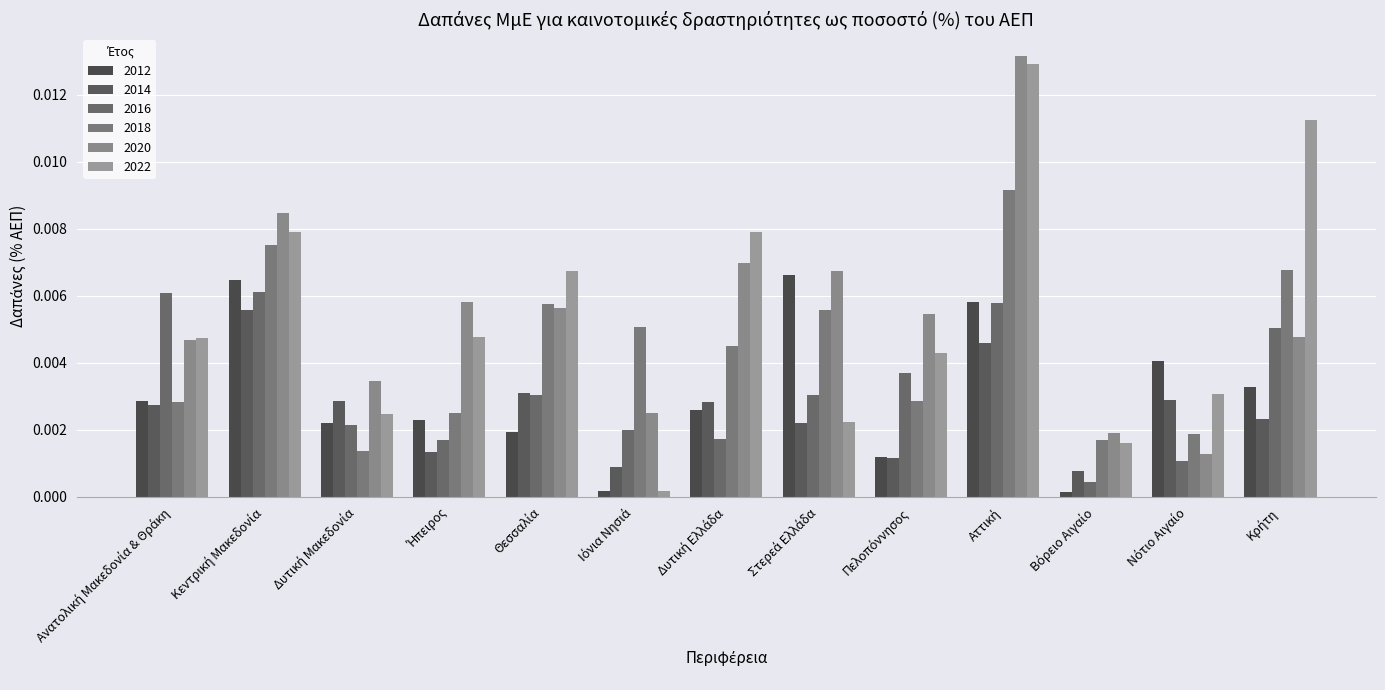

Is the value of 2014 at Αττική greater than the value of 2012 at Κρήτη?

Yes